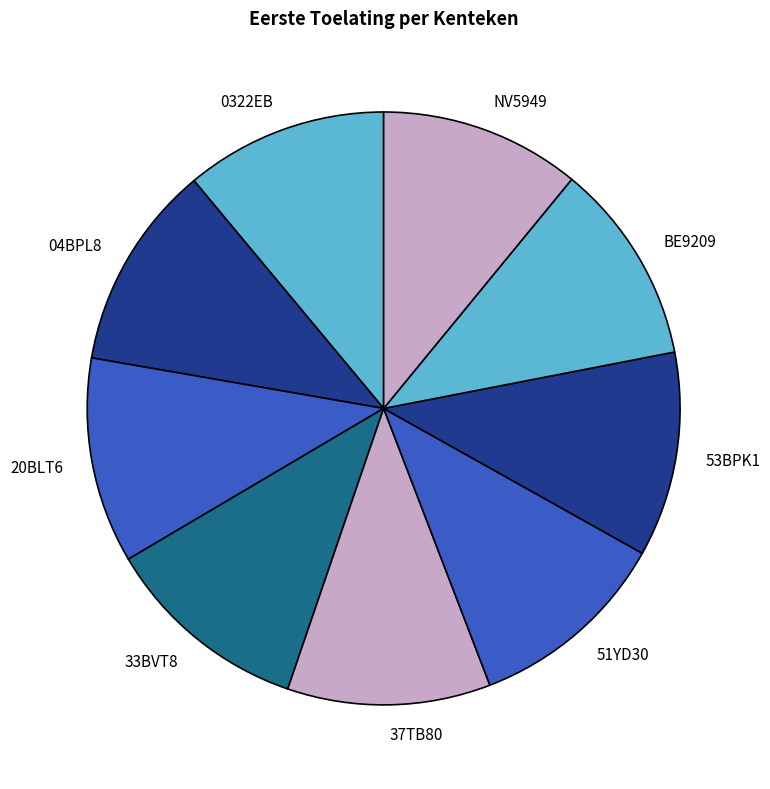

How many slices are in this pie chart?

9